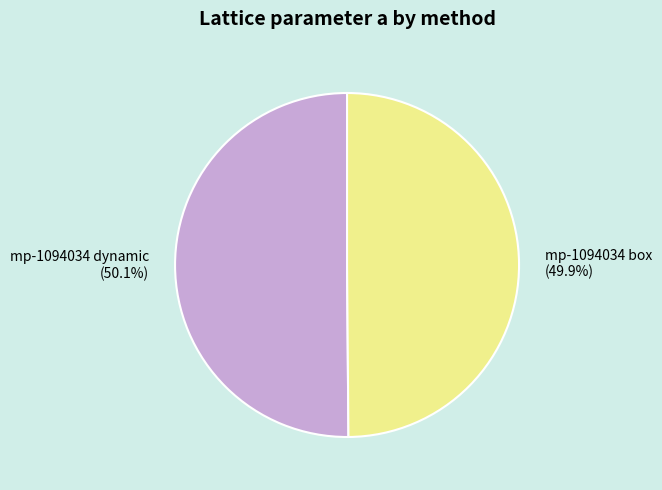

Does any single category account for the majority?

Yes